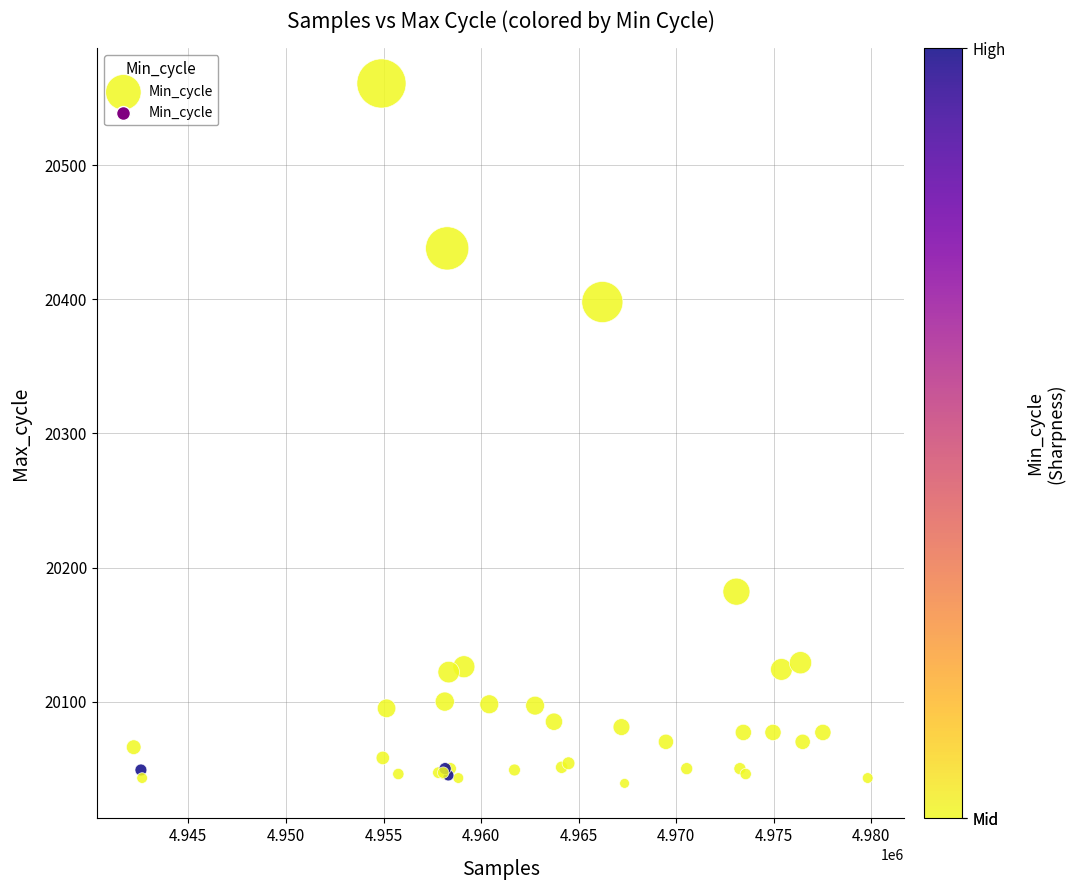

What Y value in the scatter plot is closest to 20300?

20398